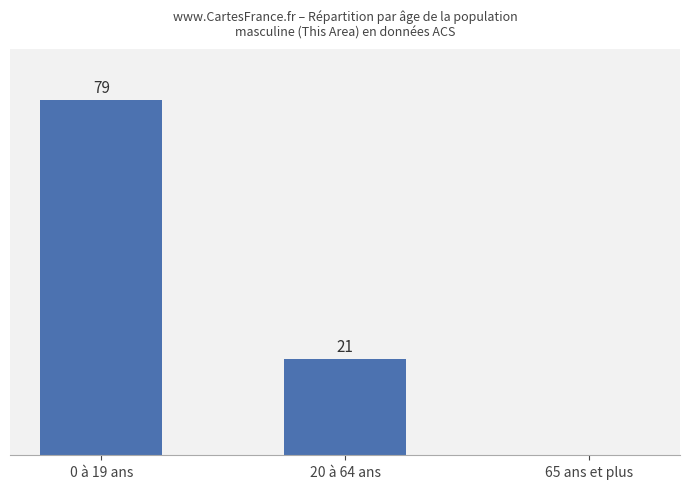

Are the bars grouped side by side (vs. stacked)?

No